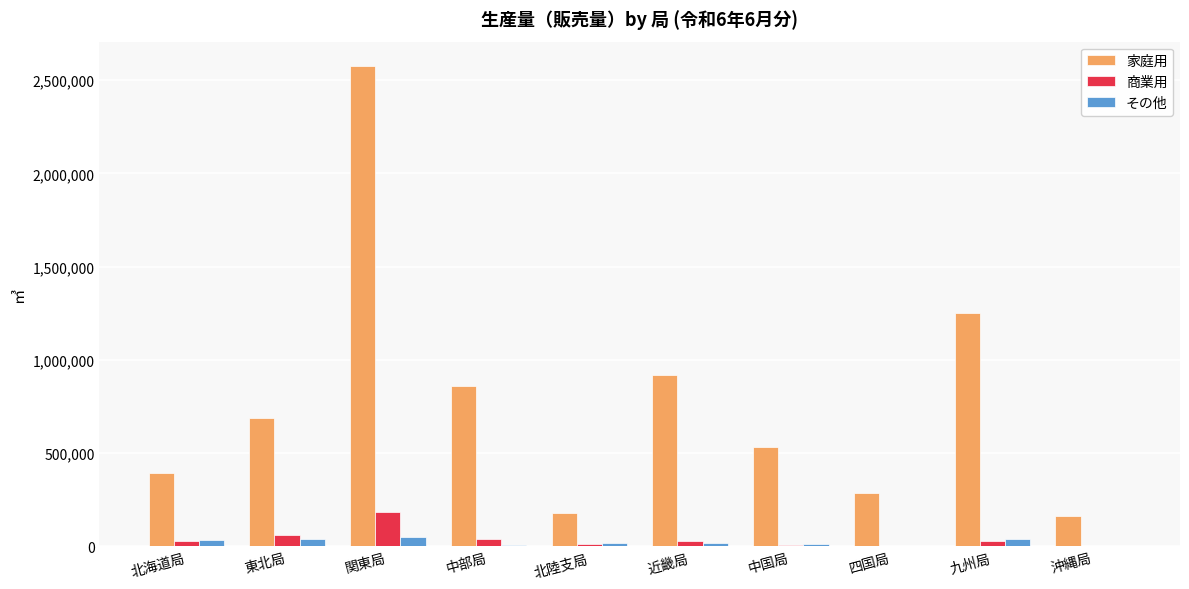

What are all the series names shown in the legend?

家庭用, 商業用, その他